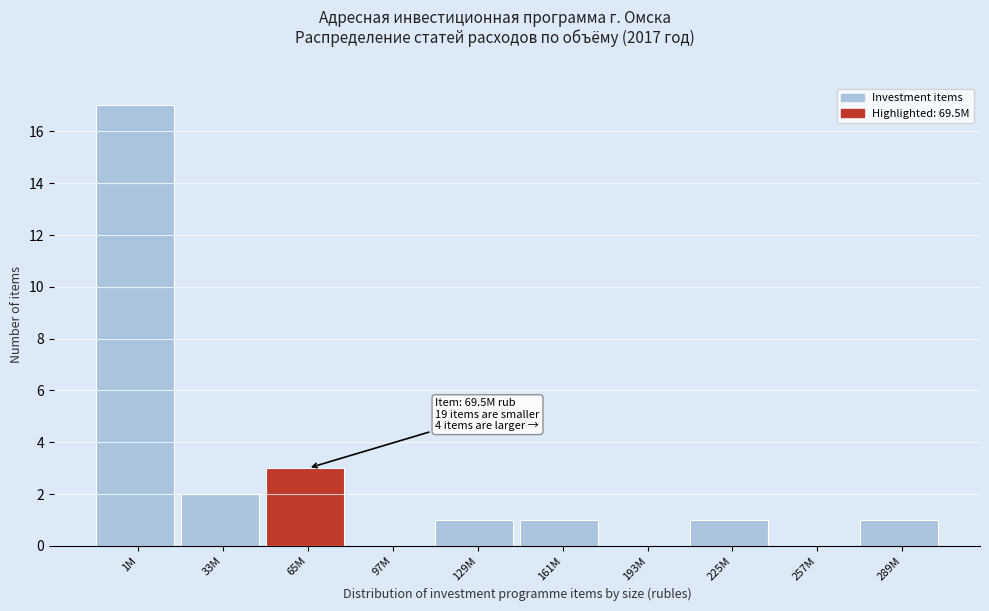

Reading right to left, what are all the values shown in this chart?

289M=1	257M=0	225M=1	193M=0	161M=1	129M=1	97M=0	65M=3	33M=2	1M=17